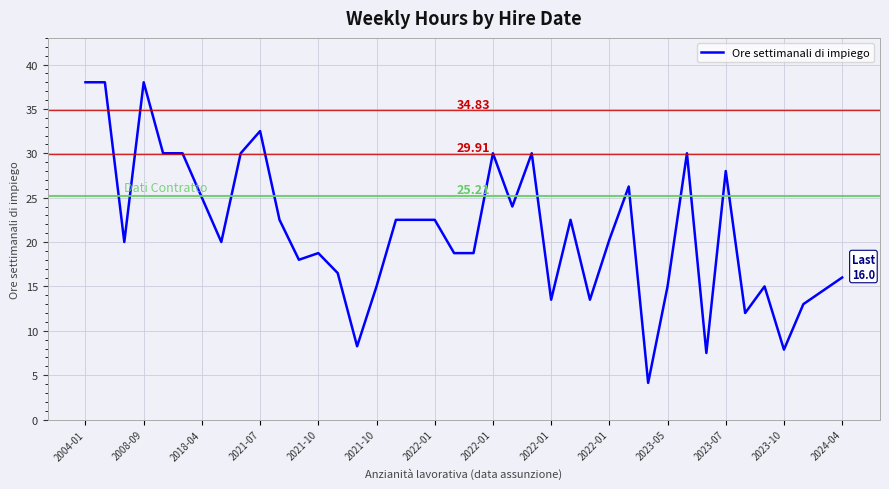

What is the difference between the maximum and minimum values?

33.9